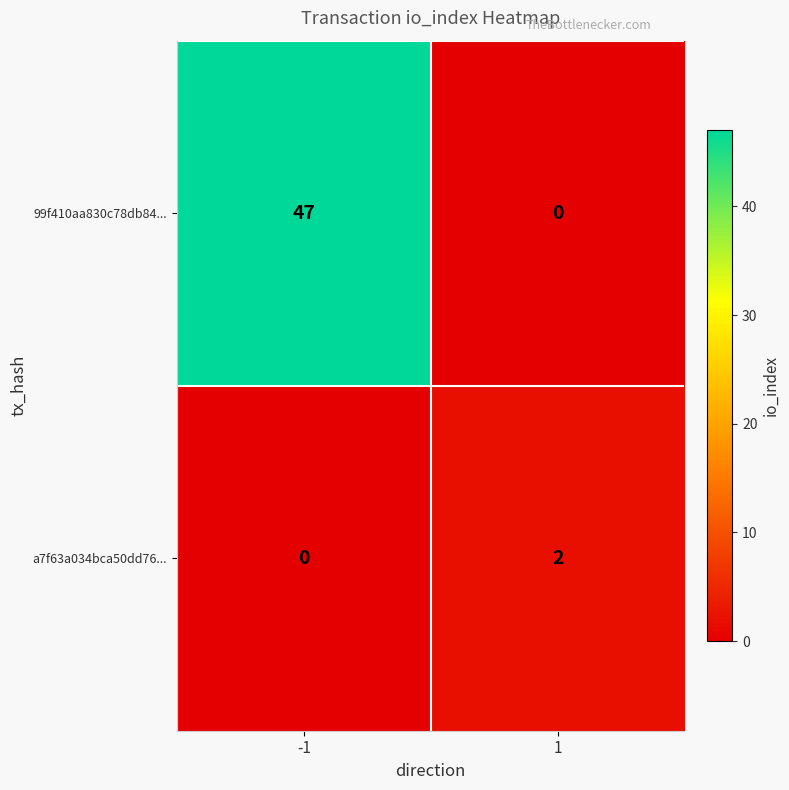

Reading left to right, list all the values displayed in this chart.

99f410aa830c78db84...: -1=47	1=0
a7f63a034bca50dd76...: -1=0	1=2